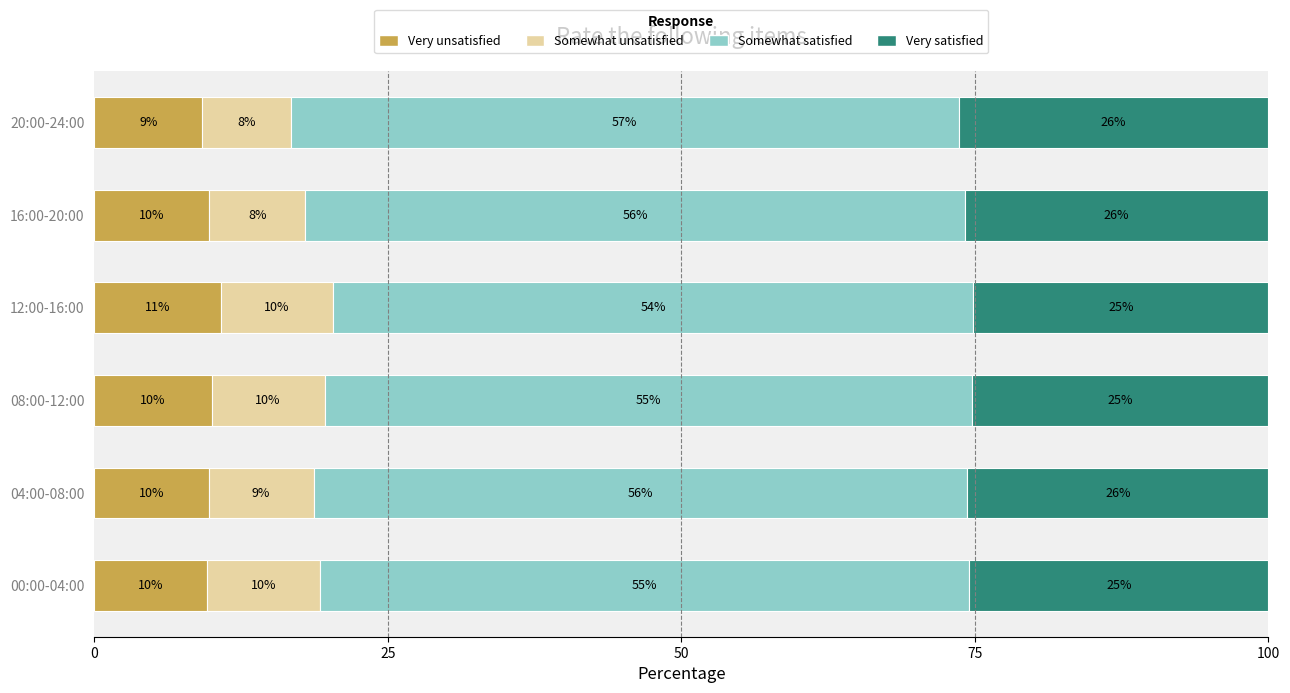

What is the total value across all series at 12:00-16:00?

100.0